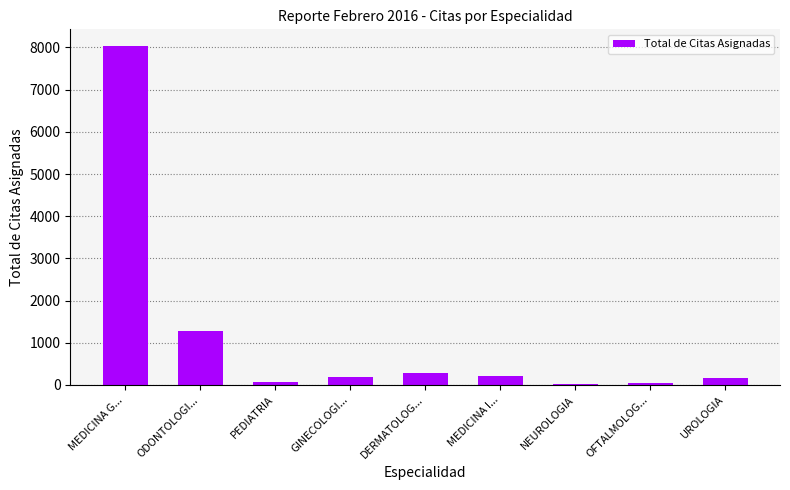

The chart shows a value of 8029 at MEDICINA G.... True or false?

True